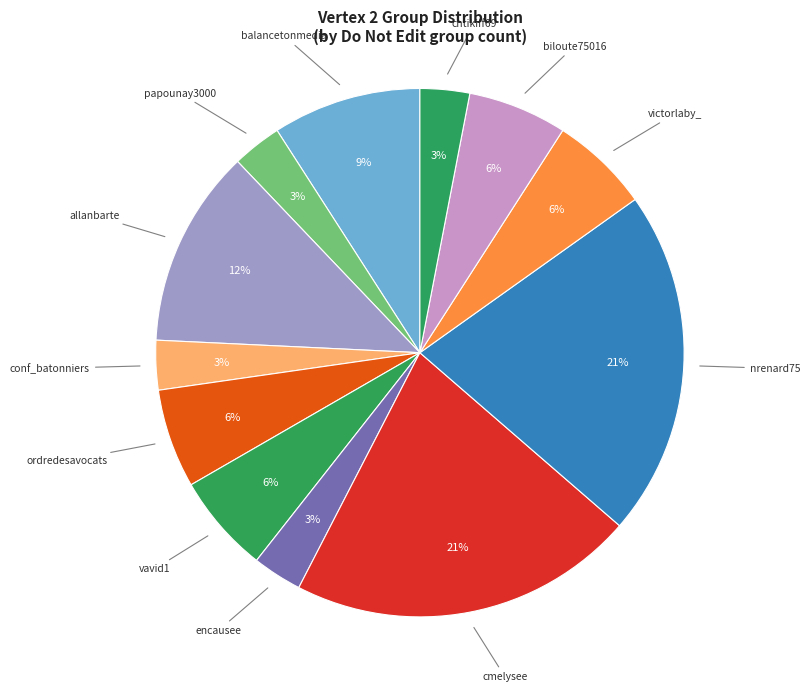

To the nearest percent, what percentage of the pie is vavid1?

6%